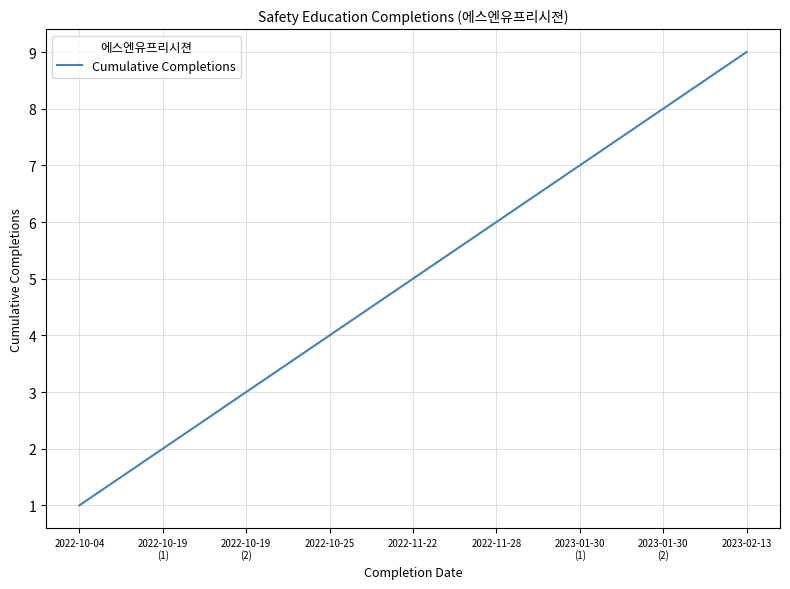

Reading left to right, extract all data points from this chart.

2022-10-04=1	2022-10-19
(1)=2	2022-10-19
(2)=3	2022-10-25=4	2022-11-22=5	2022-11-28=6	2023-01-30
(1)=7	2023-01-30
(2)=8	2023-02-13=9